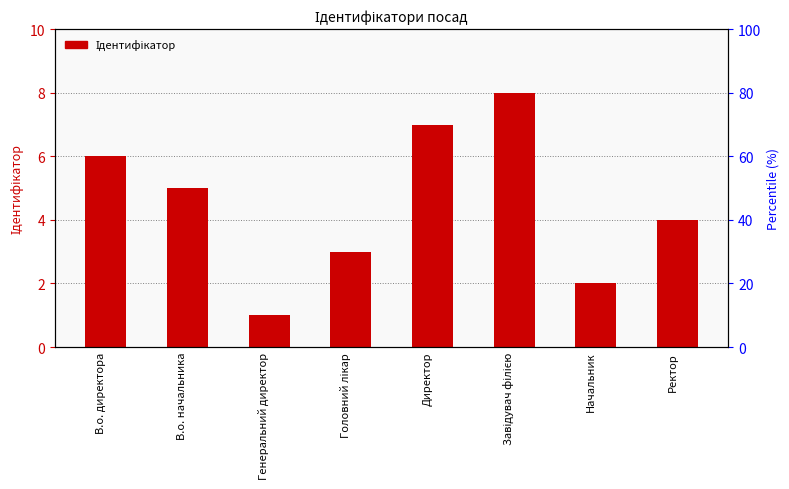

Which category has the lowest value across all series?

Генеральний директор